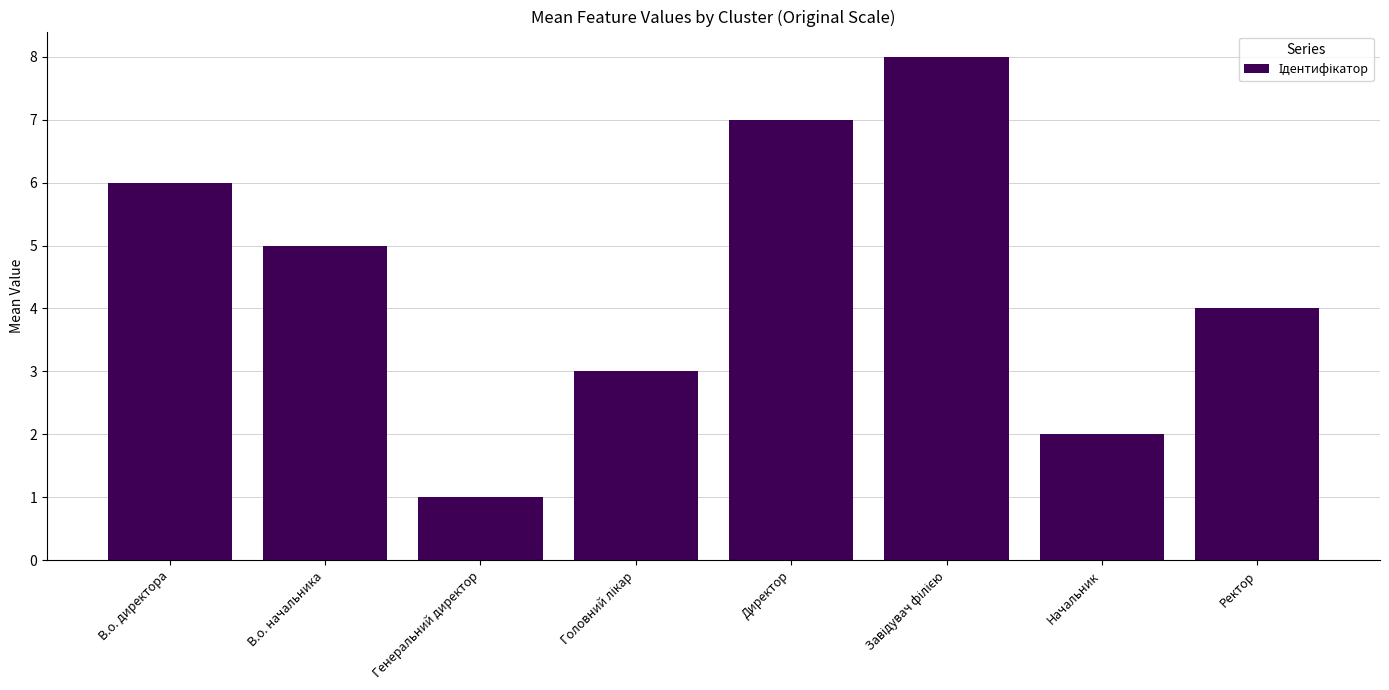

What is the difference between the maximum and minimum values?

7